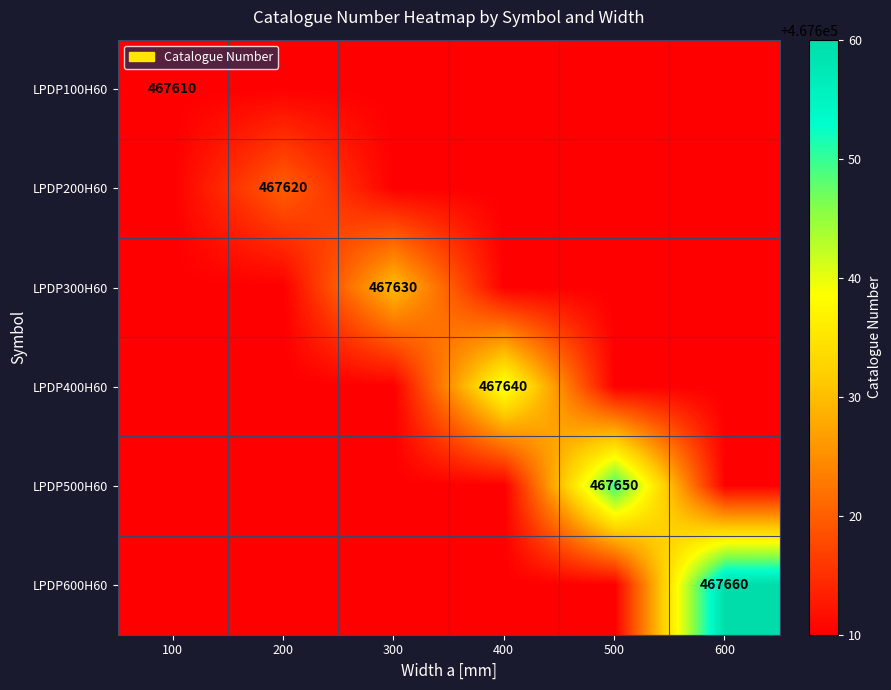

The value of LPDP200H60 at 200 is 181123. True or false?

False